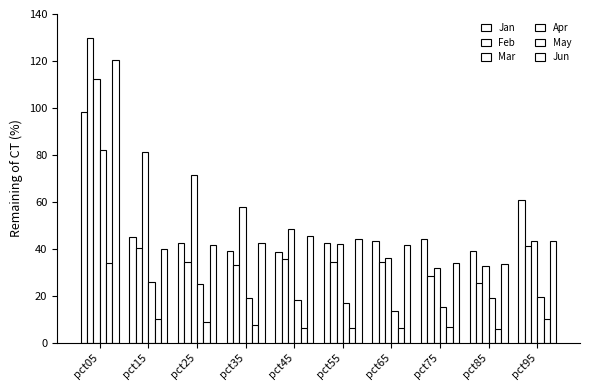

How many bars are there in total?

60